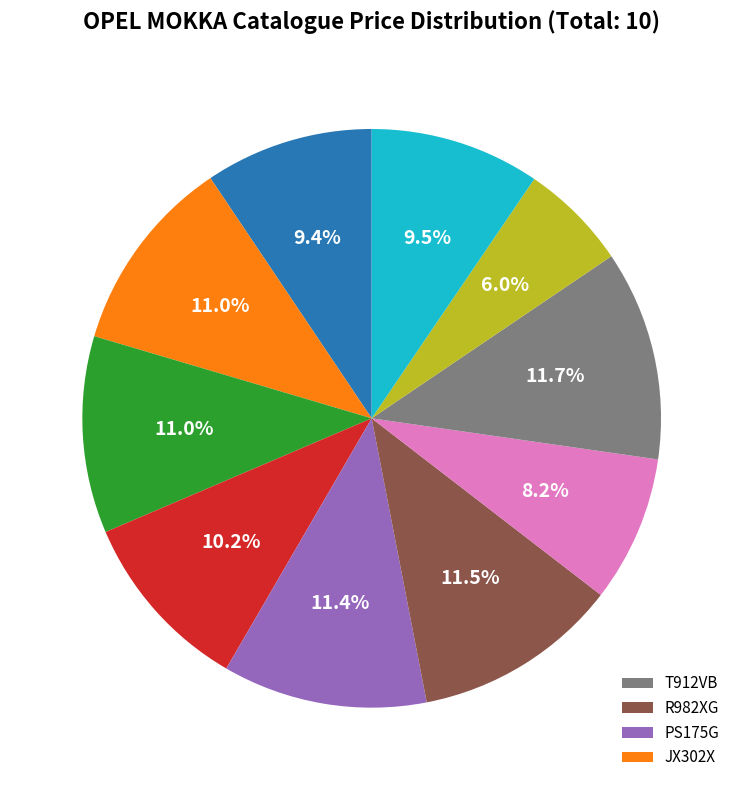

Does any single category account for the majority?

No